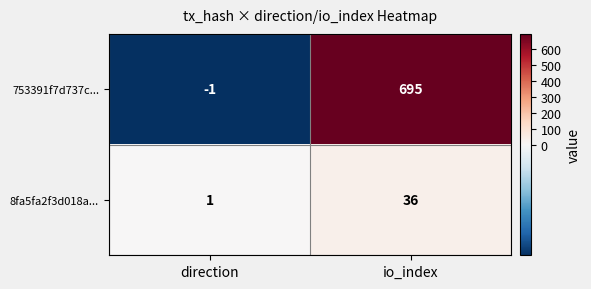

At which category is the sum across all series the highest?

io_index